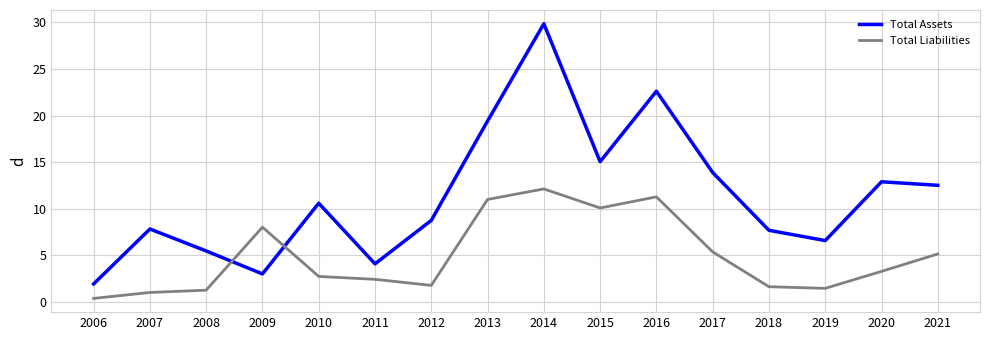

What is the highest value of the Total Liabilities series?

12.1